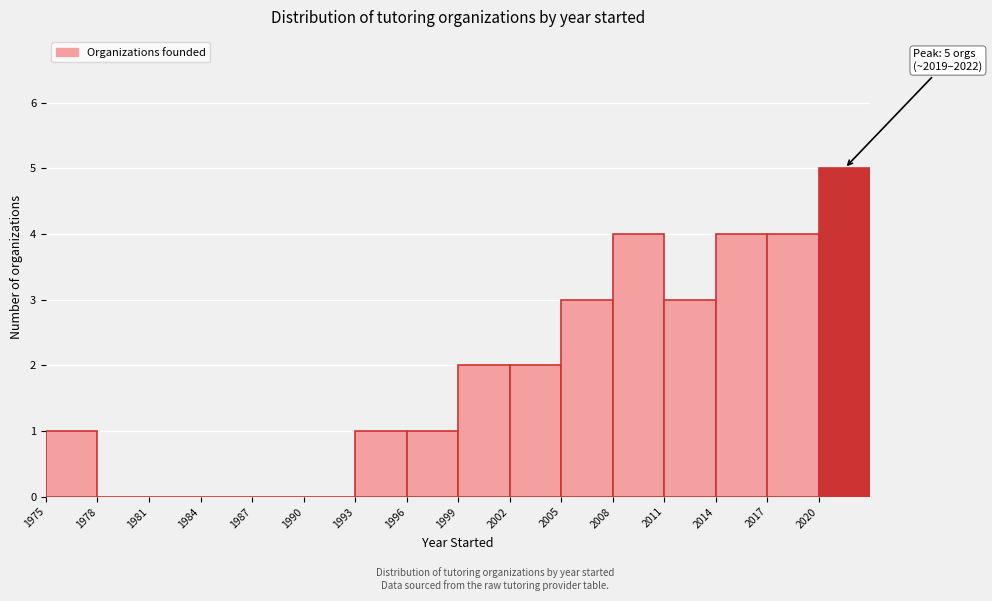

Over which range of the x-axis is the bar tallest?

2020 to 2023